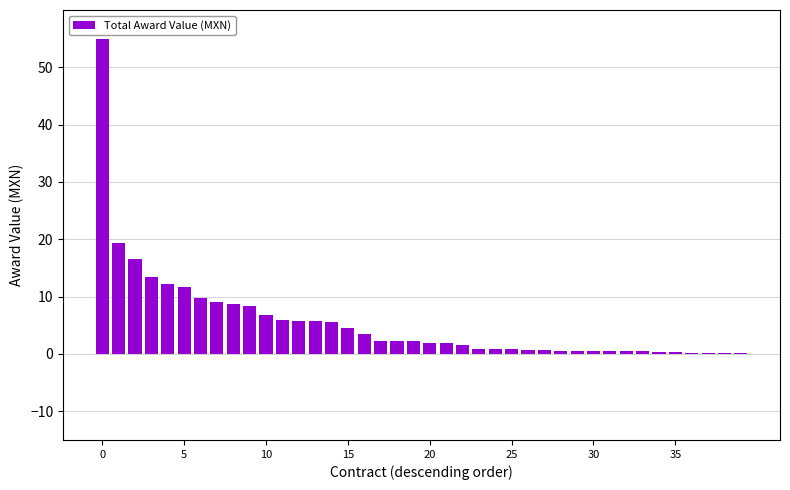

What is the sum of all values?

222.9